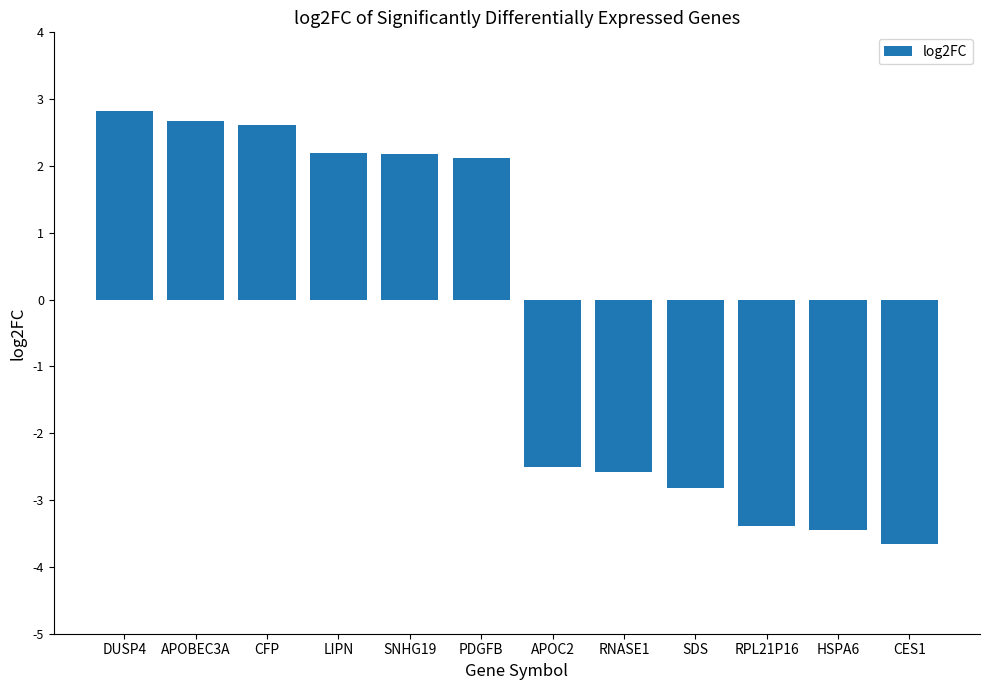

How many values are above zero?

6